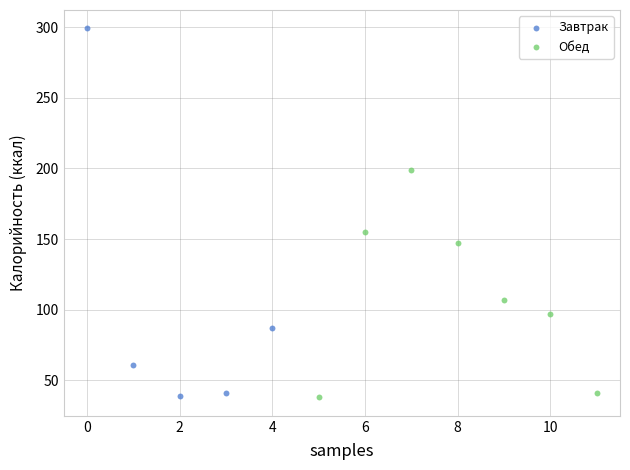

Which series has the widest spread of Y values?

Завтрак